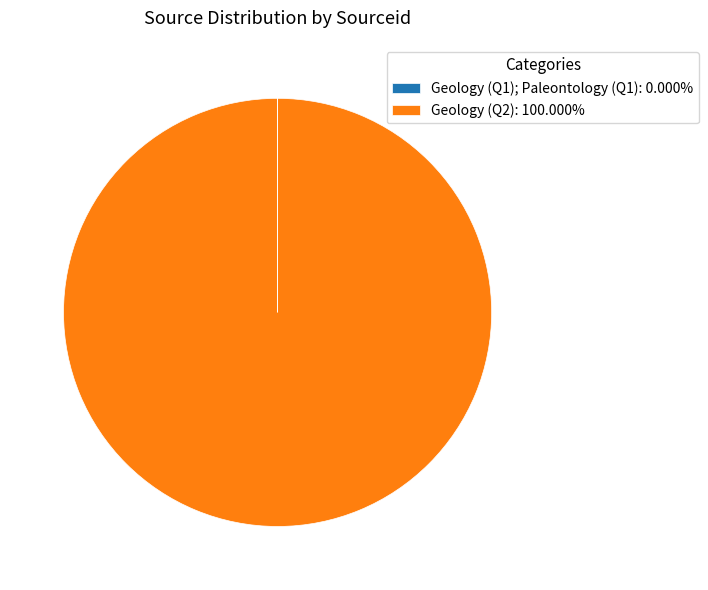

Does any single category account for the majority?

Yes